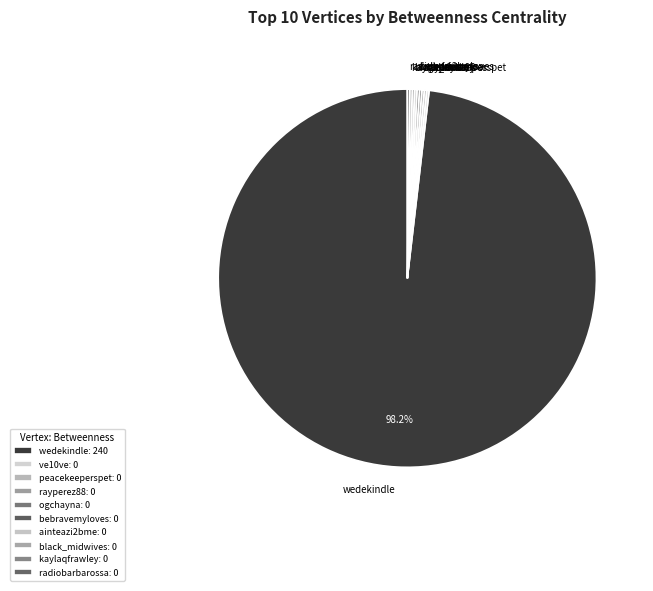

Is there any slice that represents more than half of the pie?

Yes